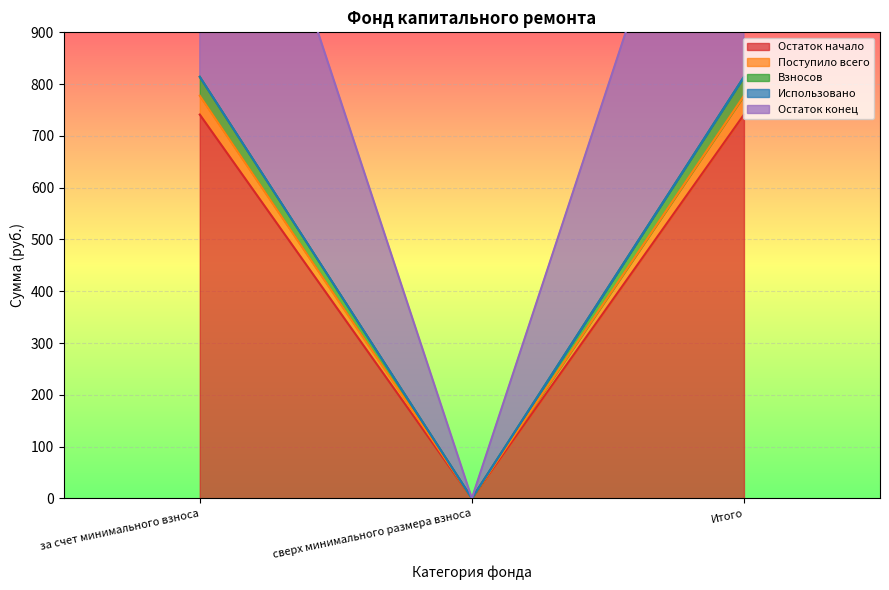

What is the label of the 3rd point from the right?

за счет минимального взноса